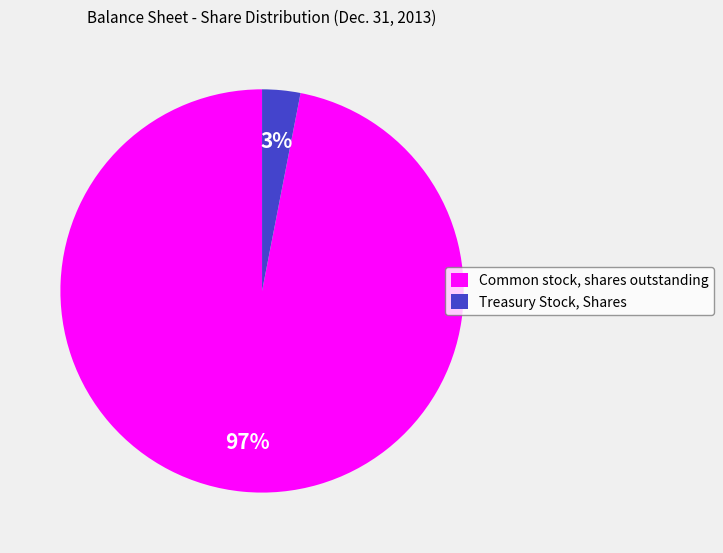

What is the largest slice in the pie chart?

Common stock, shares outstanding